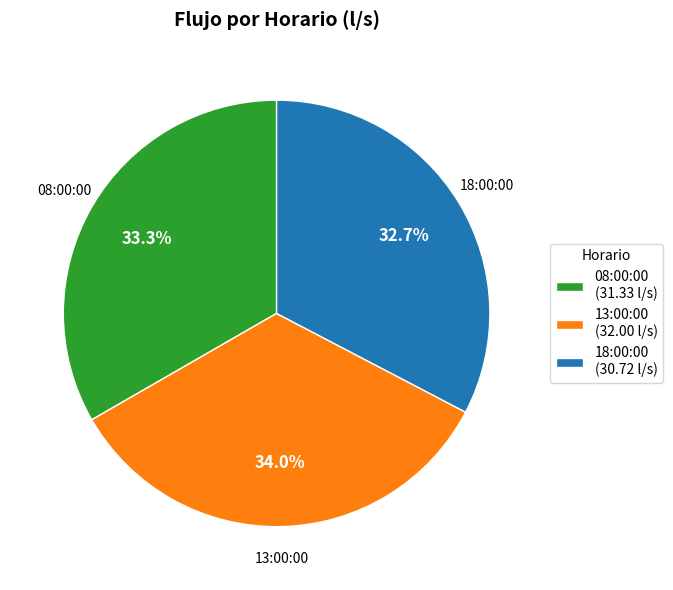

Count the number of slices in the pie.

3